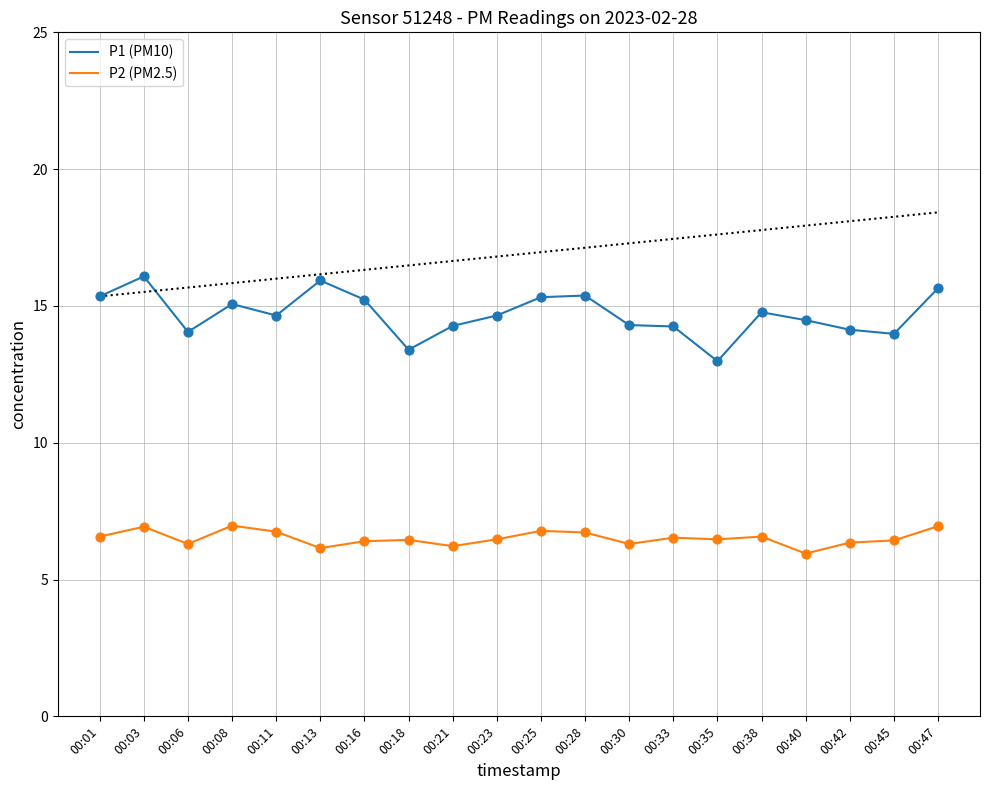

What is the difference between the highest and lowest values at 00:38?

8.2